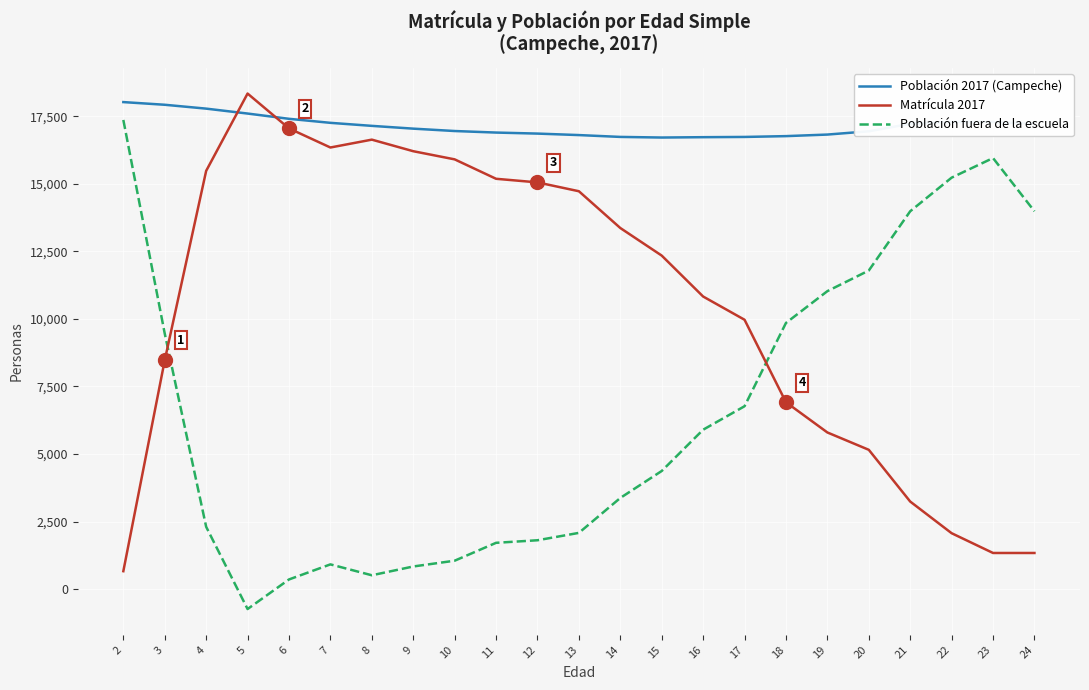

Does the chart display data point markers on the line(s)?

No